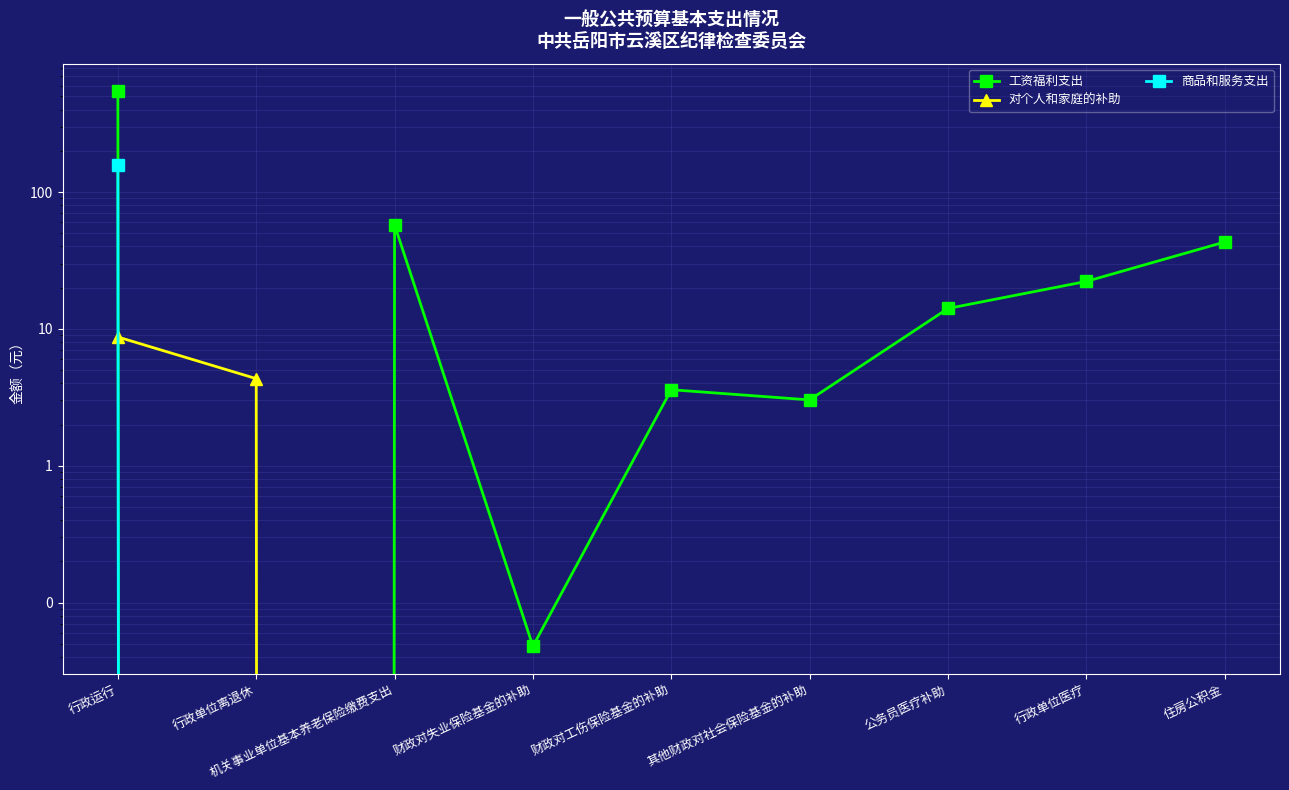

Rank the series at 机关事业单位基本养老保险缴费支出 from lowest to highest value.

对个人和家庭的补助, 商品和服务支出, 工资福利支出